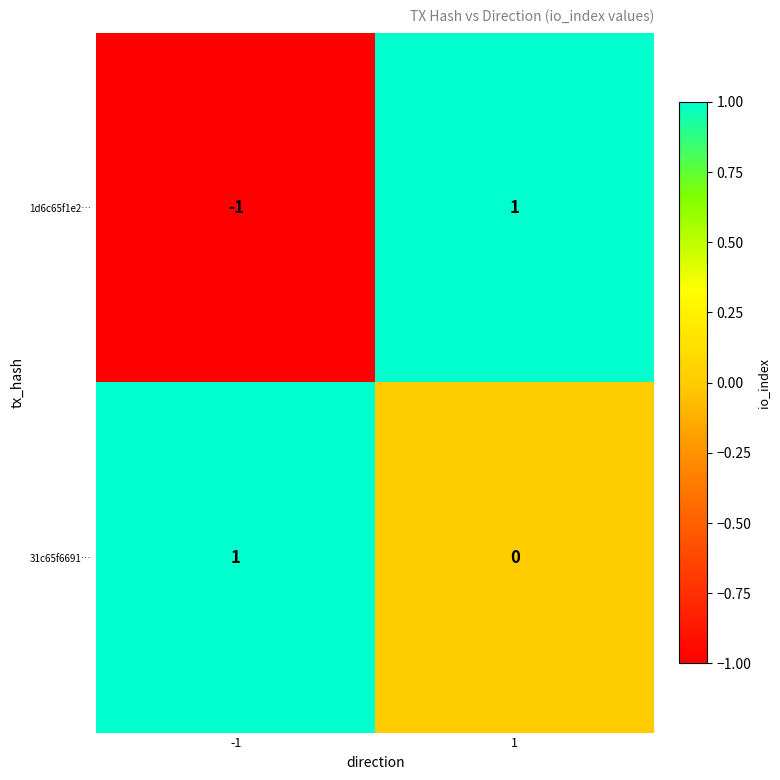

Rank the series at -1 from highest to lowest value.

31c65f6691…, 1d6c65f1e2…